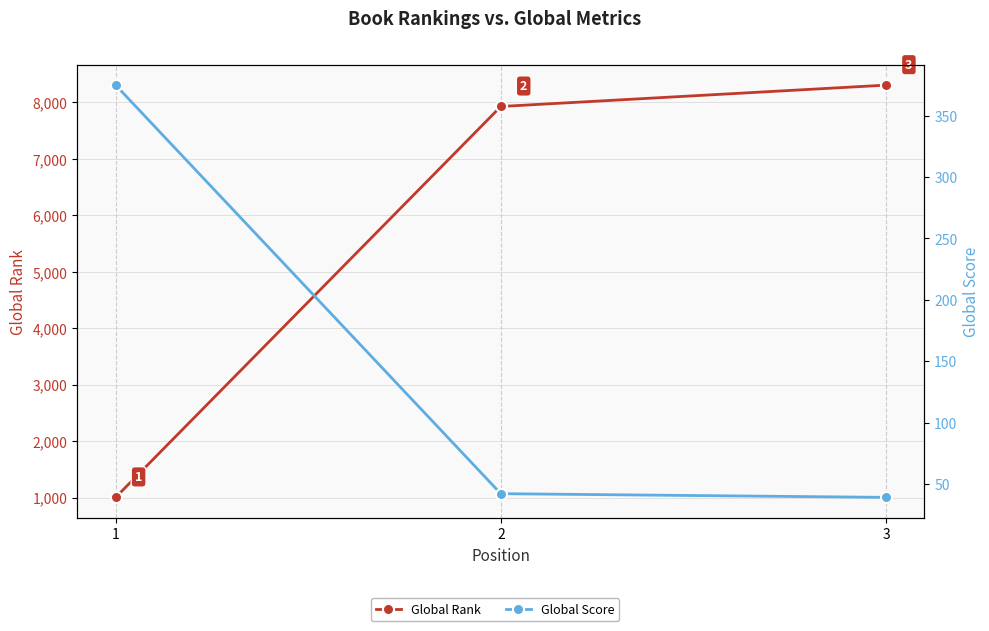

What are all the series names shown in the legend?

Global Rank, Global Score